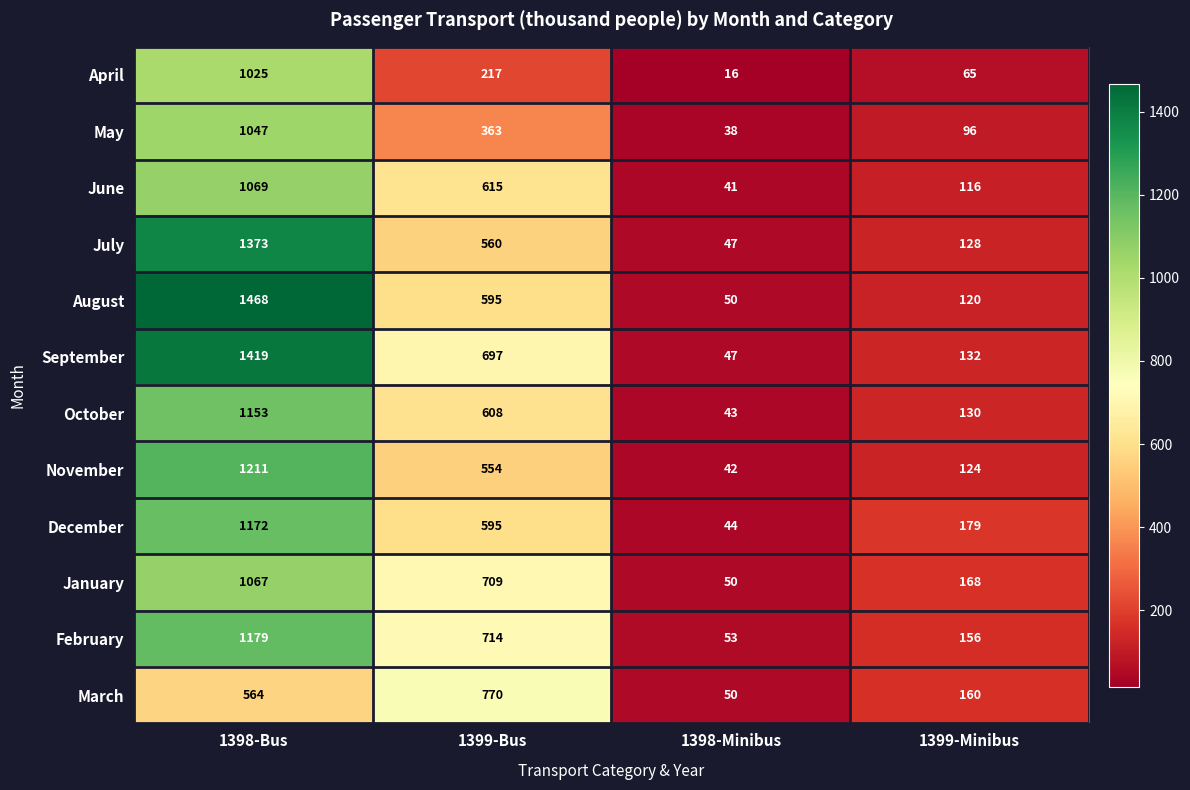

What is the lowest value of the June series?

41